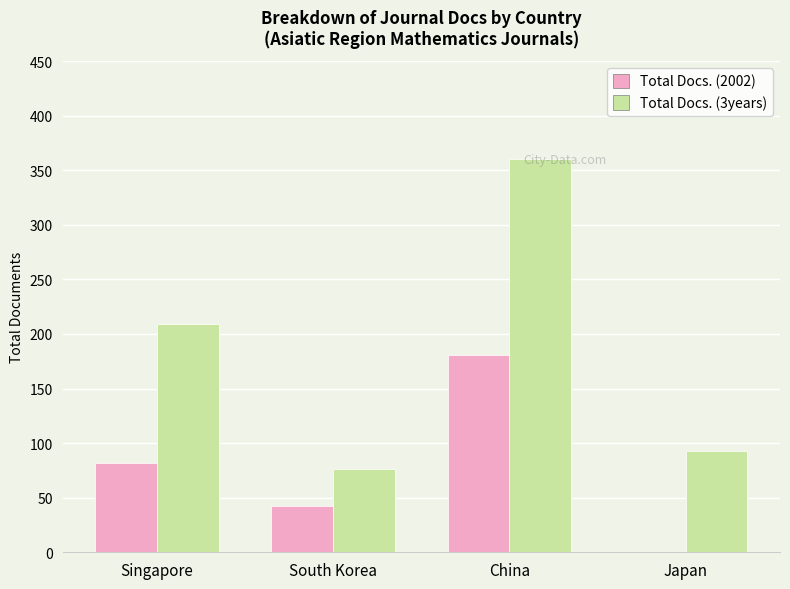

Is it true that Total Docs. (2002) equals 65 at South Korea?

False